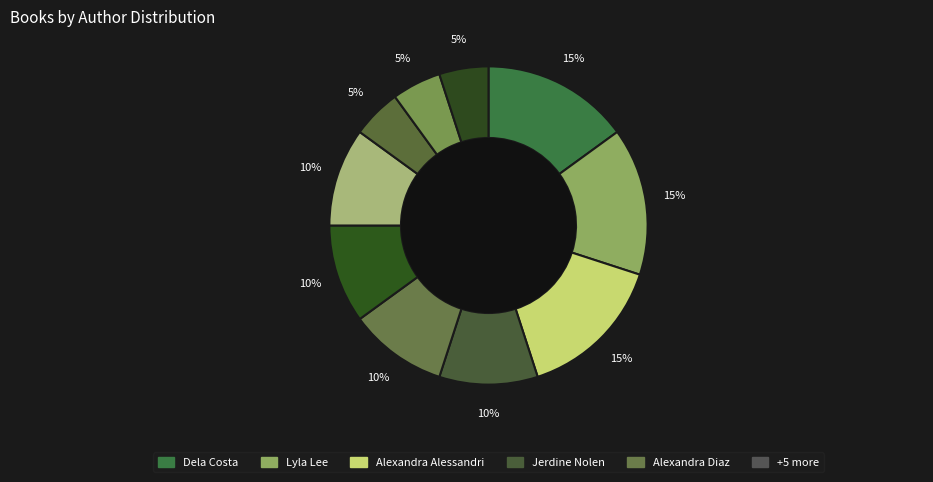

Rank the categories by value from highest to lowest.

Dela Costa, Lyla Lee, Alexandra Alessandri, Jerdine Nolen, Alexandra Diaz, Karen Strong, Cai Tse, Liz Kessler, Hena Khan, Jessixa Bagley